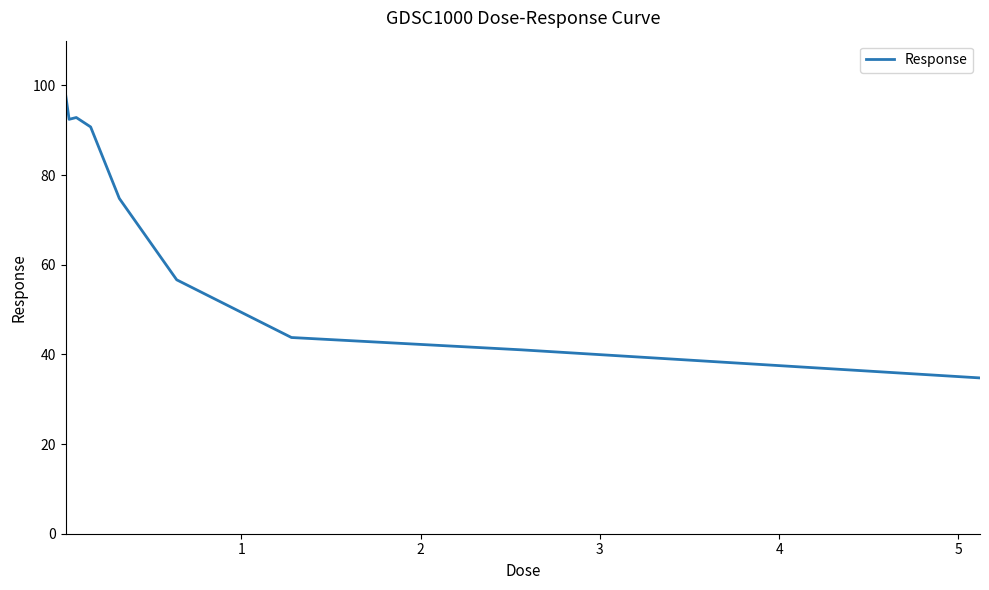

What is the smallest value displayed?

34.8